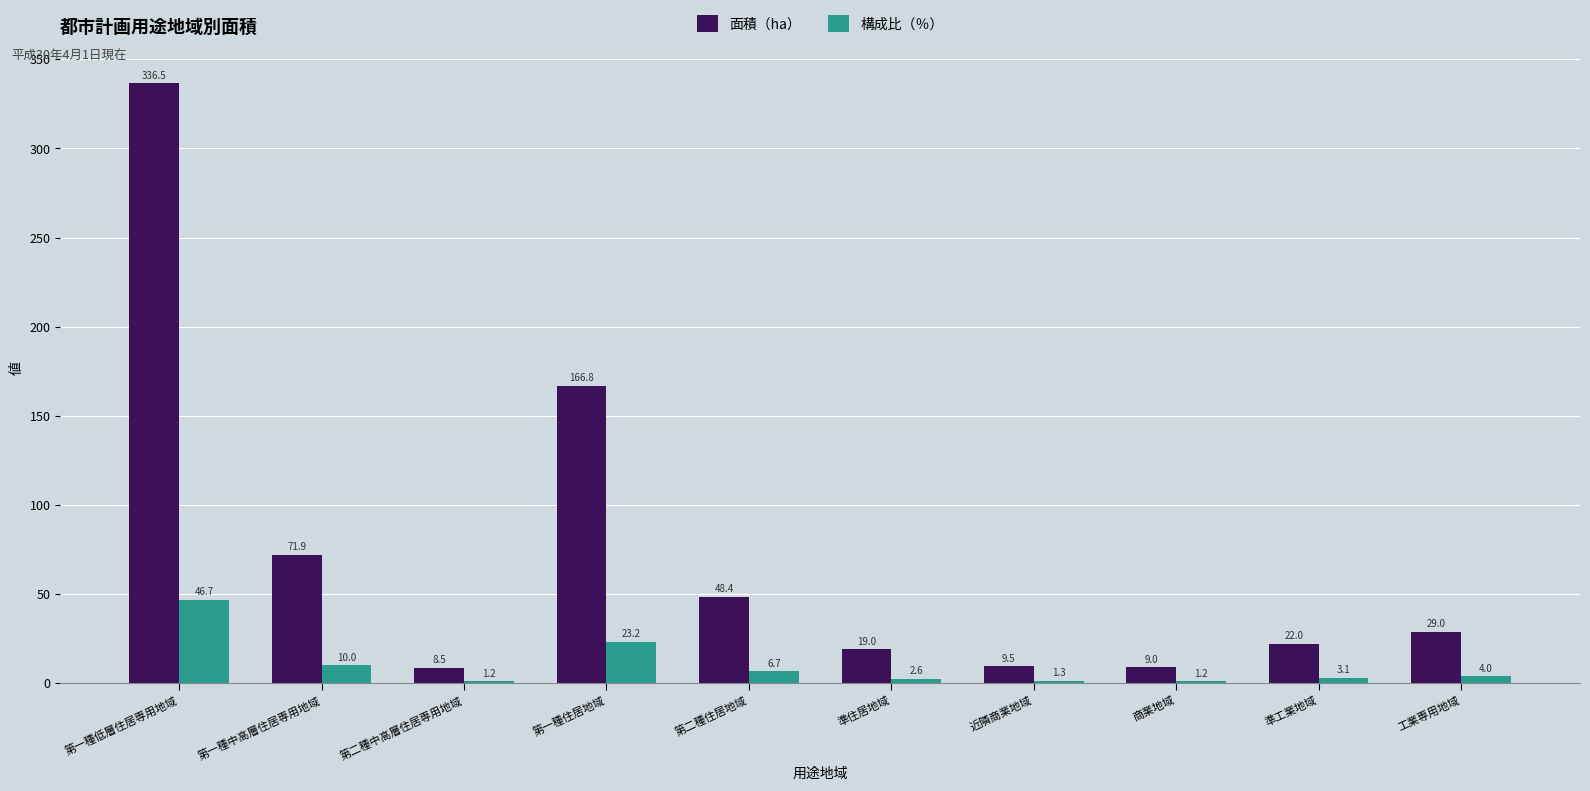

Reading left to right, what are all the values shown in this chart?

面積（ha）: 336.5	71.9	8.5	166.8	48.4	19.0	9.5	9.0	22.0	29.0
構成比（％）: 46.7	10.0	1.2	23.2	6.7	2.6	1.3	1.2	3.1	4.0